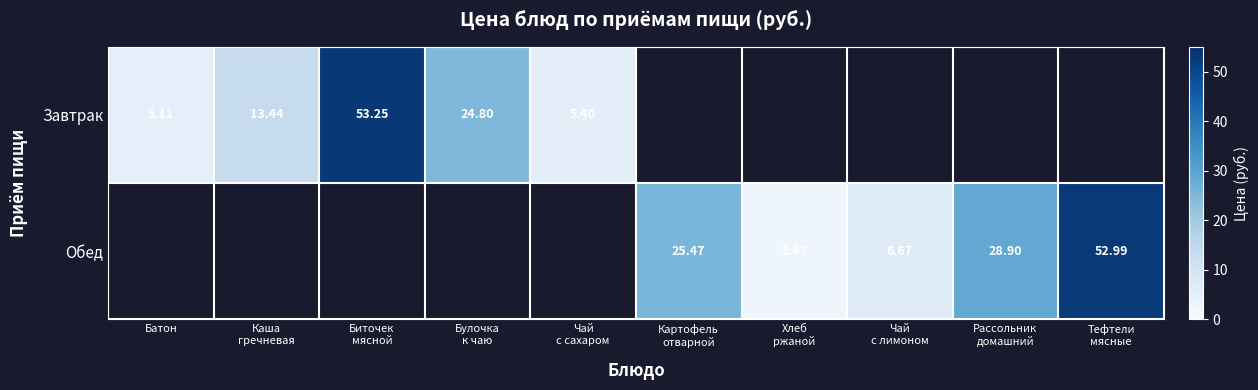

Is it true that Обед equals 32.4 at Булочка к чаю?

False